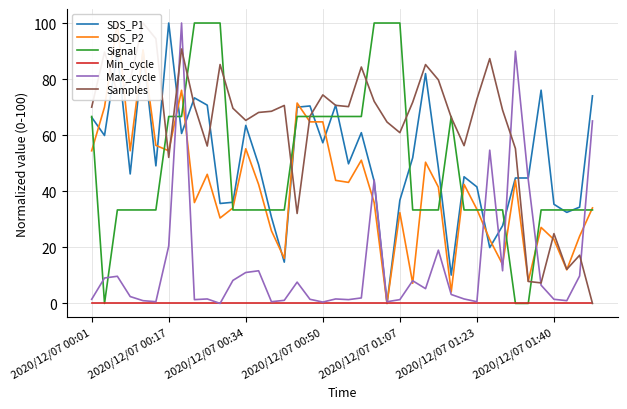

What is the highest value of the Signal series?

100.0